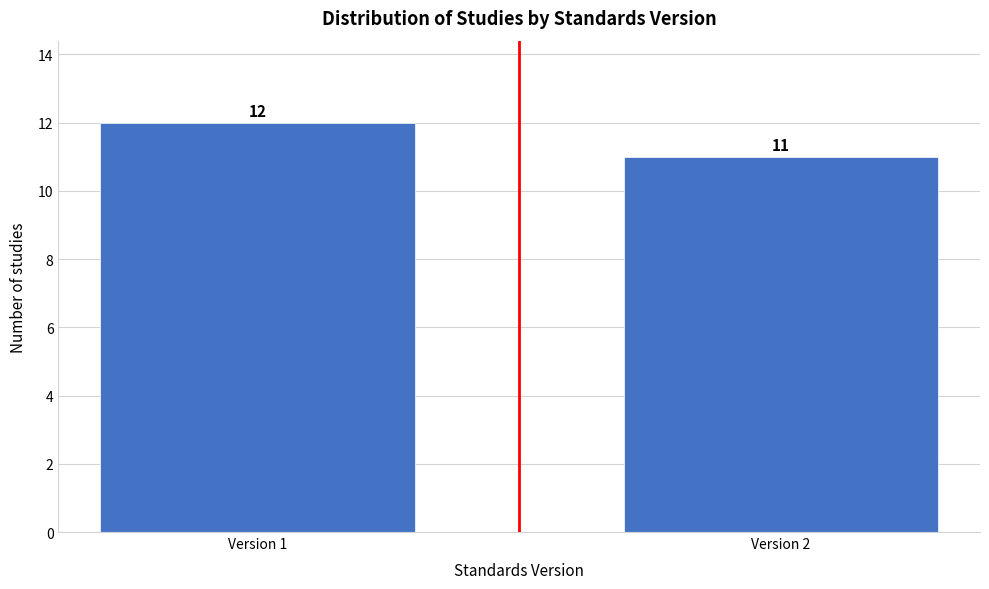

Reading left to right, list all the values displayed in this chart.

12	11